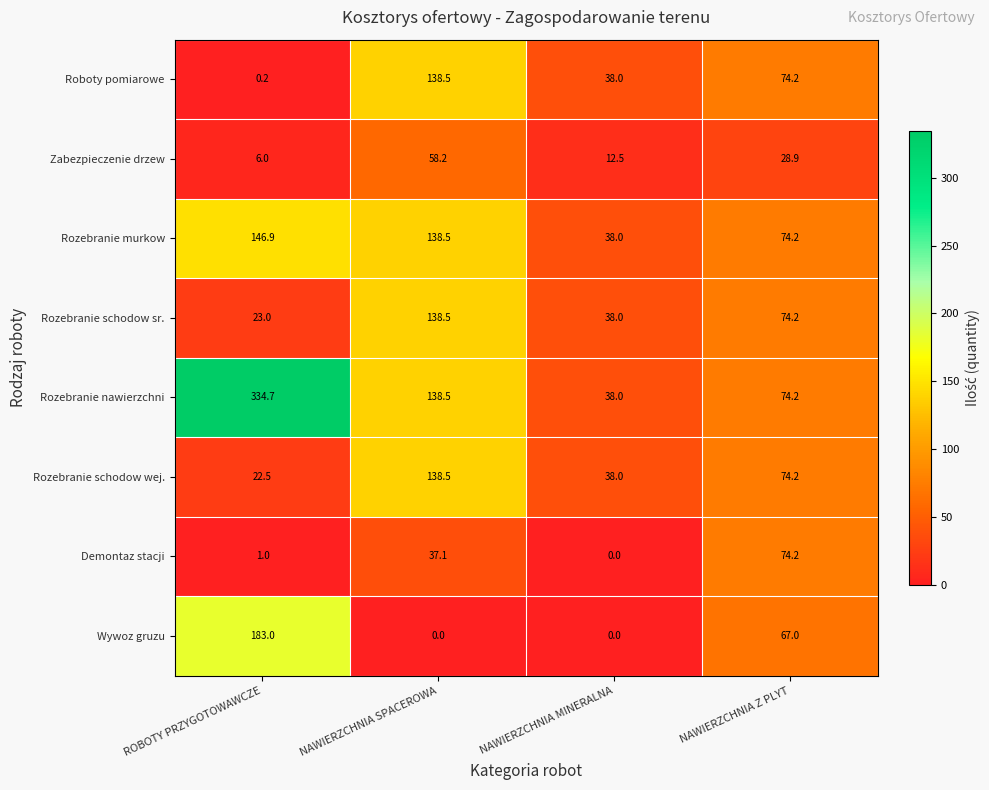

What is the spread (max minus min) of values at NAWIERZCHNIA SPACEROWA?

138.5